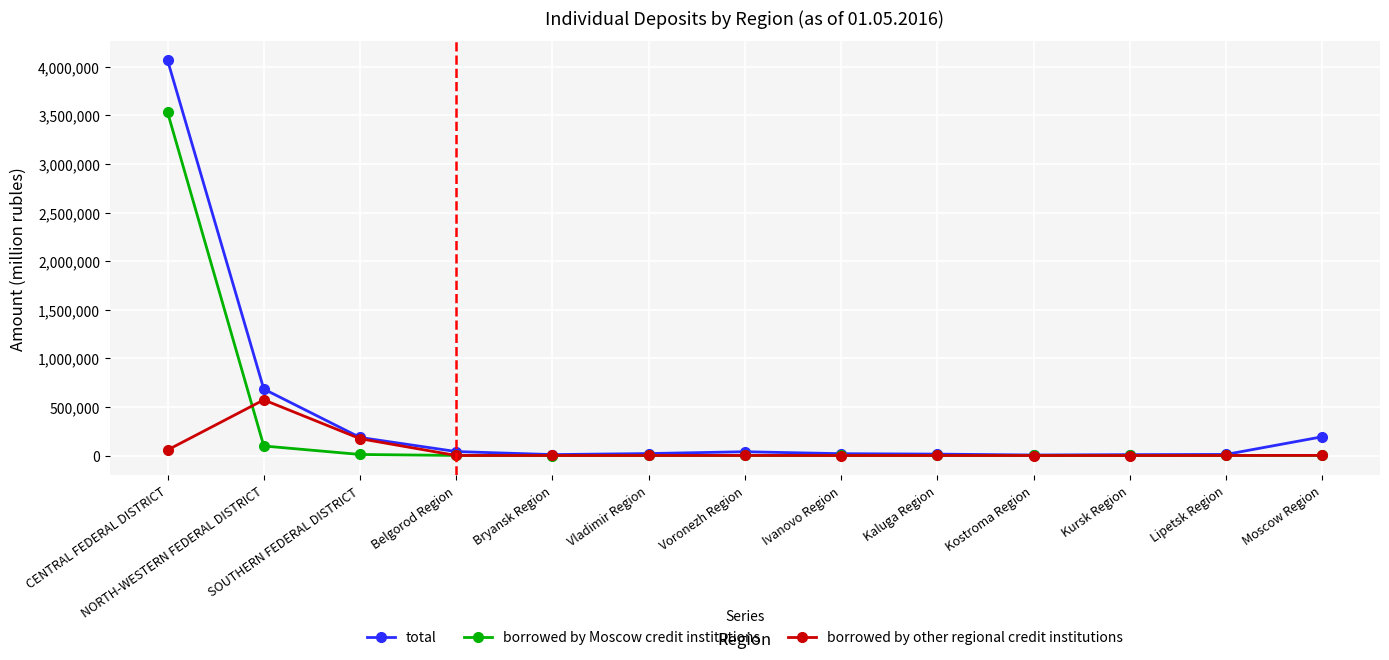

What position from the right is Belgorod Region?

10